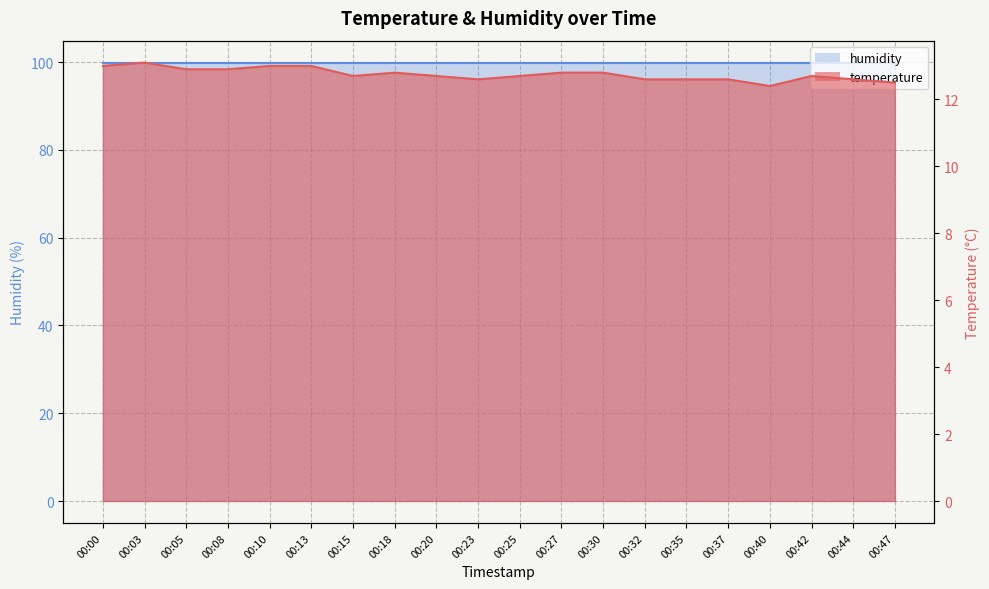

List the labels in order of value, largest first.

00:03, 00:00, 00:10, 00:13, 00:05, 00:08, 00:18, 00:27, 00:30, 00:15, 00:20, 00:25, 00:42, 00:23, 00:32, 00:35, 00:37, 00:44, 00:47, 00:40